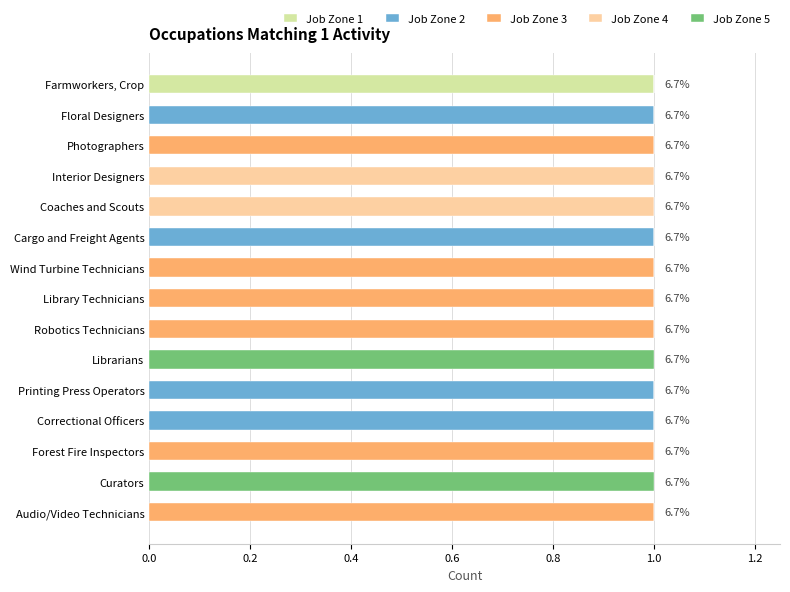

Which series has the widest spread of values?

Job Zone 1